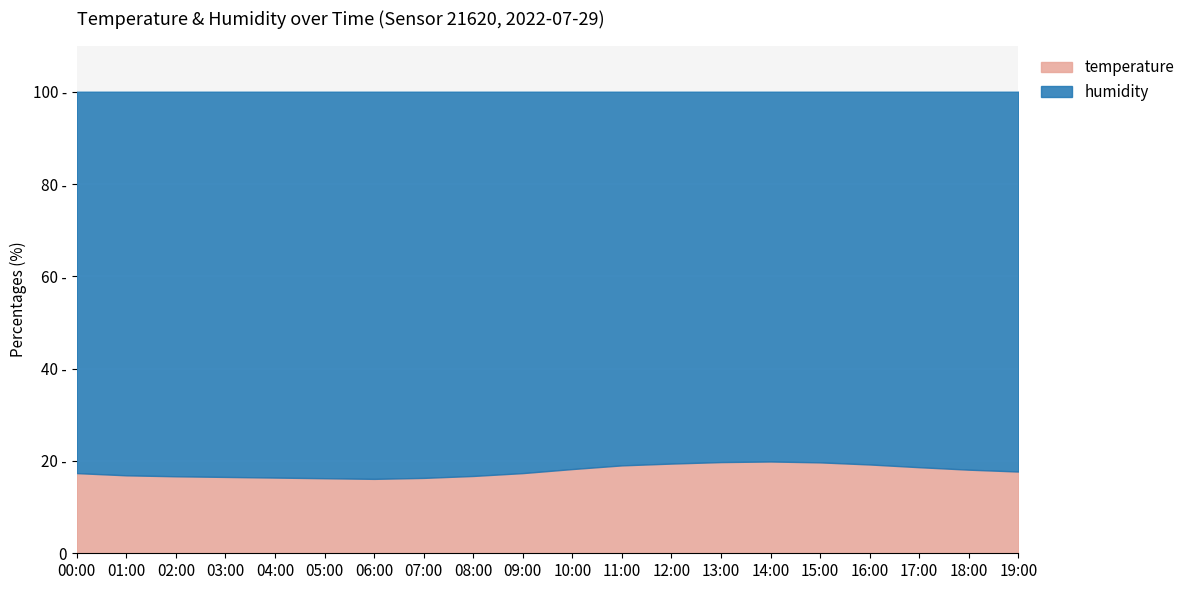

What position from the right is 05:00?

15